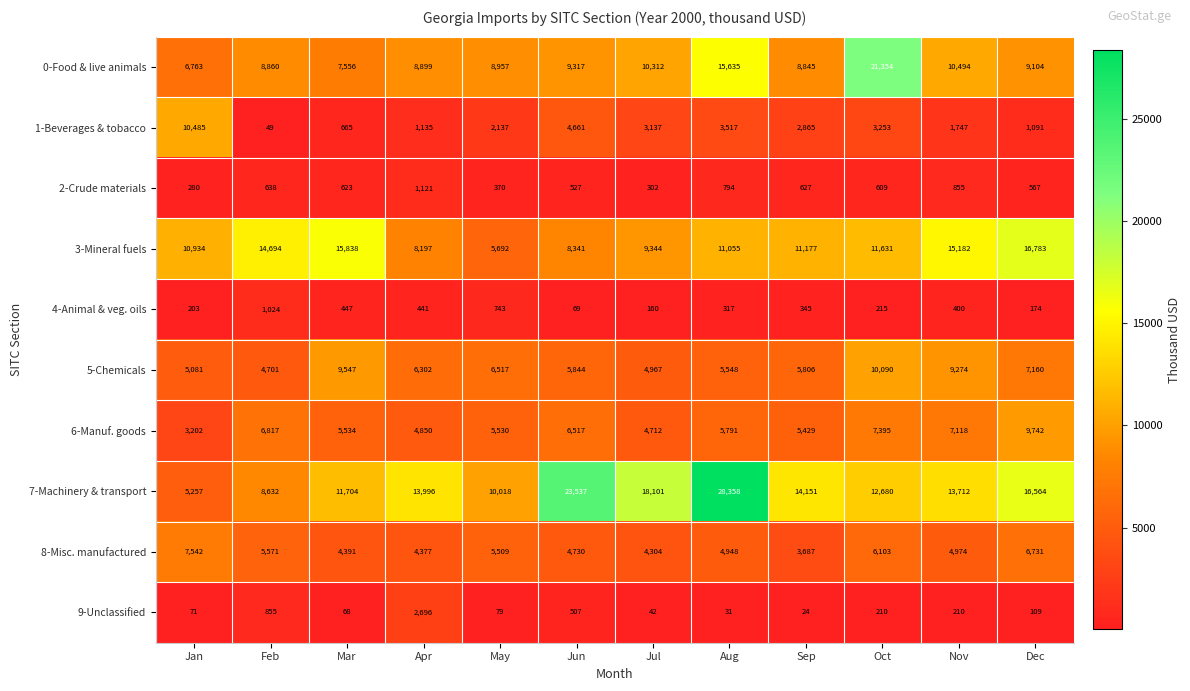

Rank the series at Nov from lowest to highest value.

9-Unclassified, 4-Animal & veg. oils, 2-Crude materials, 1-Beverages & tobacco, 8-Misc. manufactured, 6-Manuf. goods, 5-Chemicals, 0-Food & live animals, 7-Machinery & transport, 3-Mineral fuels